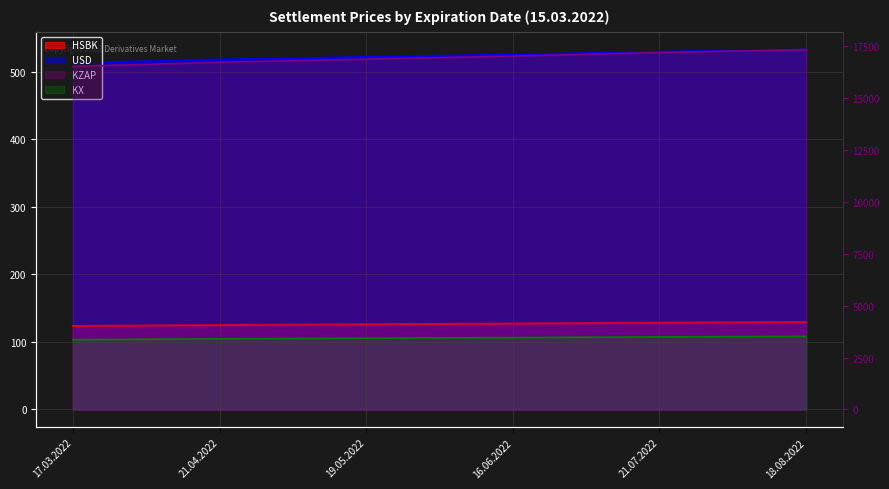

What are all the series names shown in the legend?

HSBK, KX, KZAP, USD